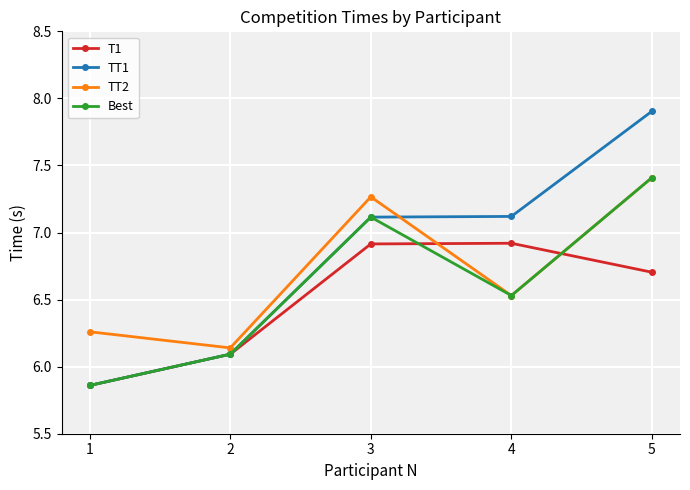

The value of TT1 at 3 is 7.1. True or false?

True